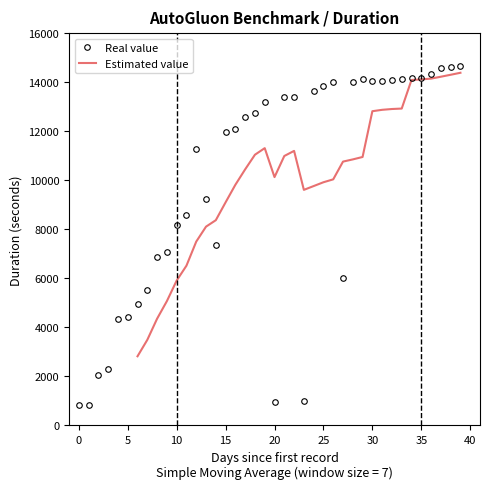

What is the change in value from 13 to 21?

+4169.2